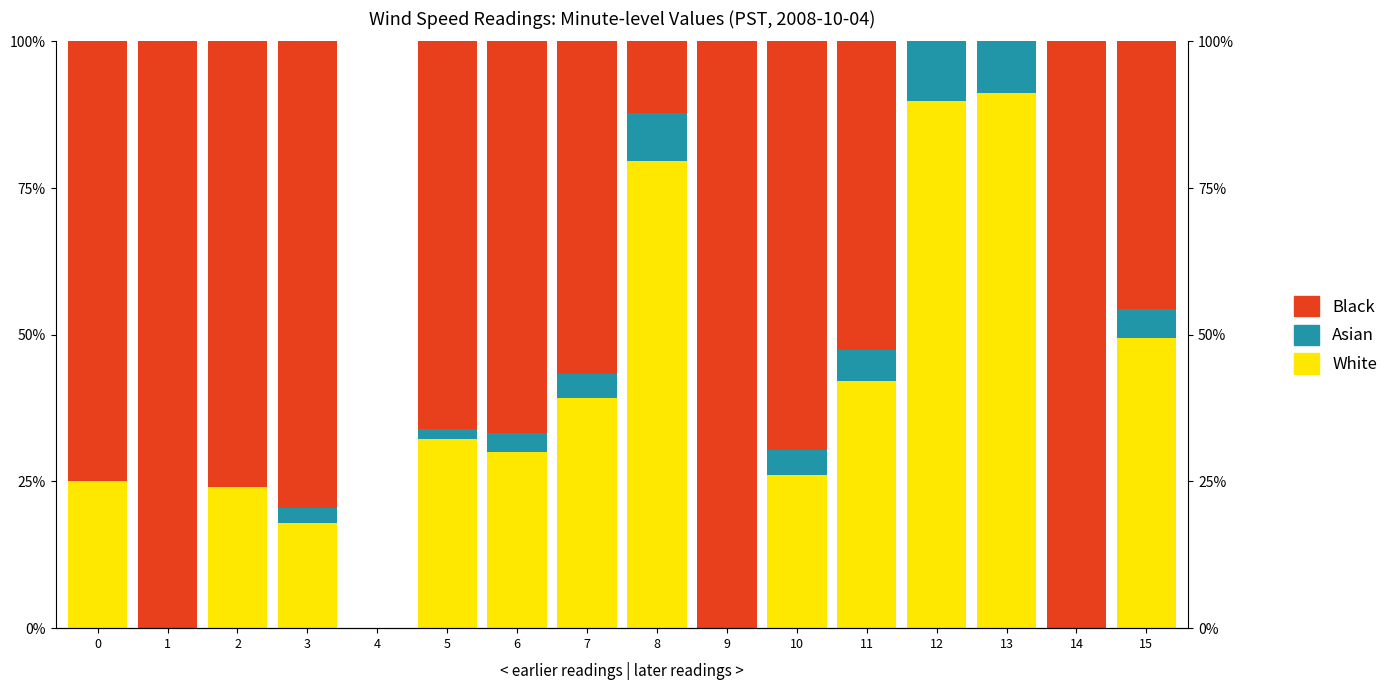

At which category does the chart reach its minimum across all series?

1